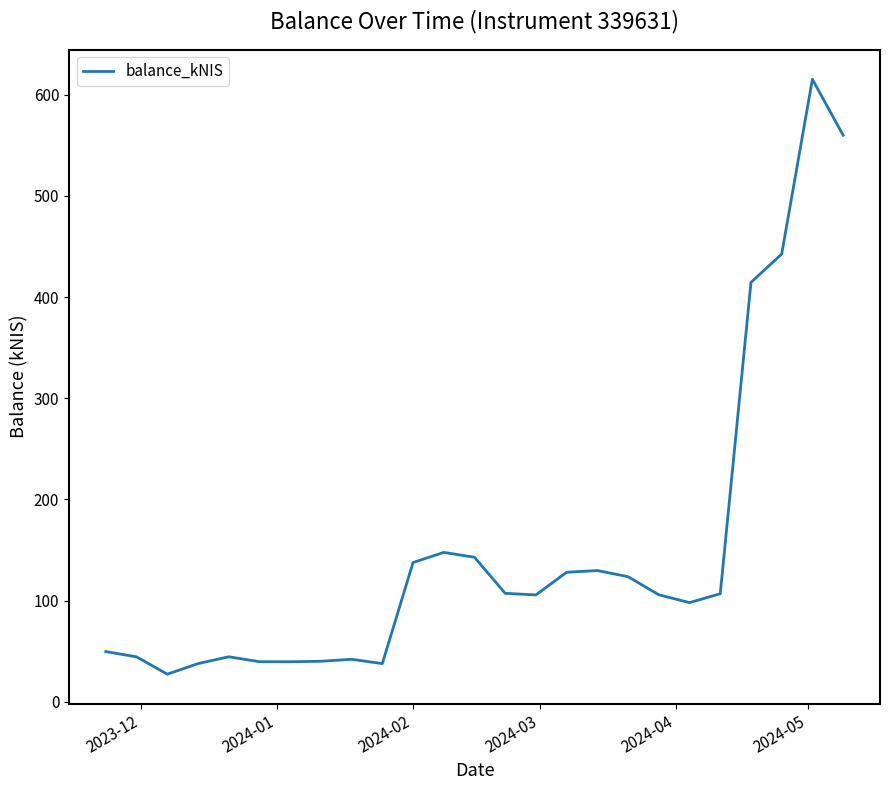

What is the difference between the maximum and minimum values?

587.9